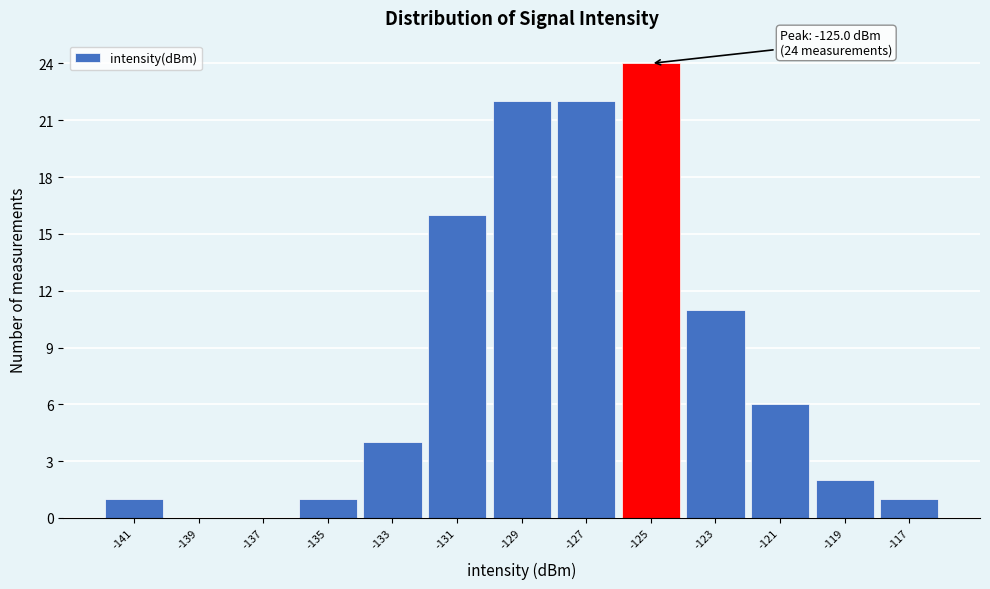

Which range on the x-axis has the tallest bar?

-126 to -124